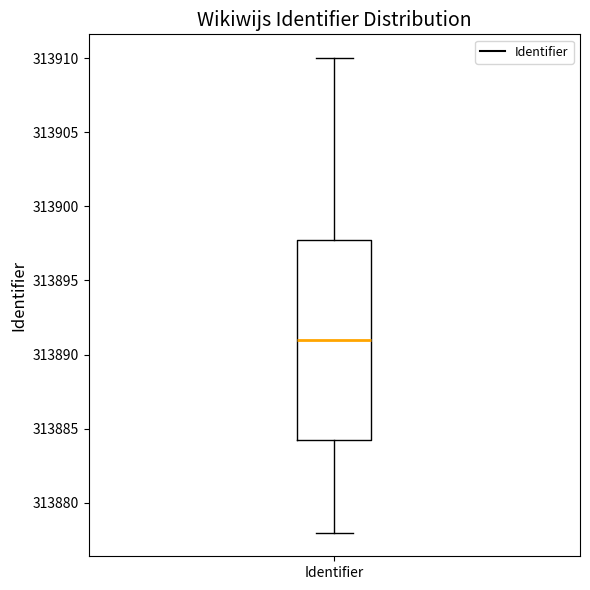

Read this box plot against the y-axis: the position of the median line, the range covered by the box, and the ends of both whiskers. The values are not printed on the chart, so give them approximately, as read against the axis.

median 313891.0, box 313884.5 to 313898.0, whiskers 313878.0 to 313910.0